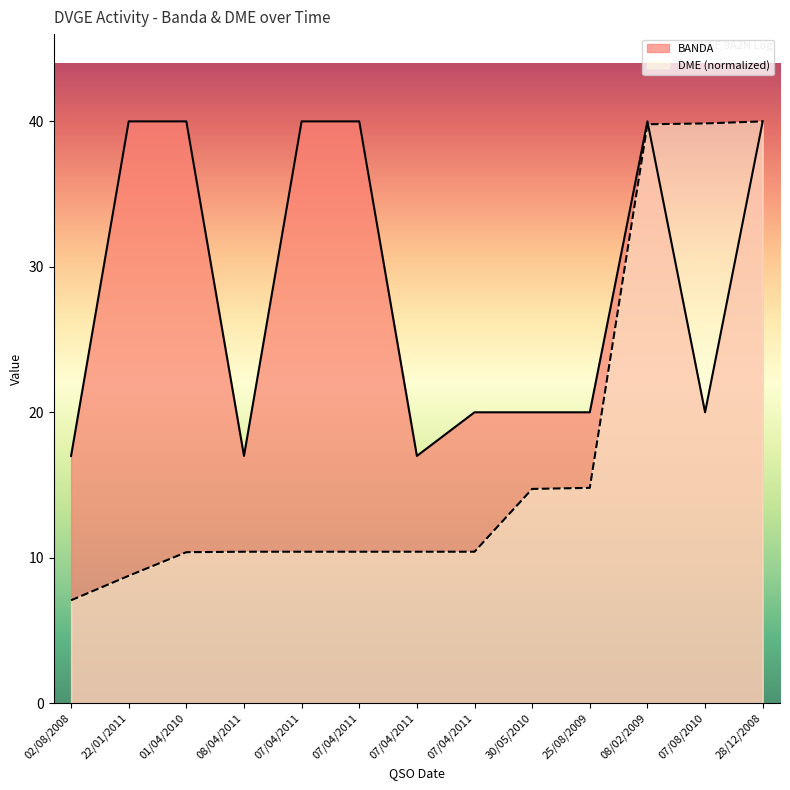

What is the sum of the DME_numeric values at 30/05/2010 and 08/02/2009?

54.5